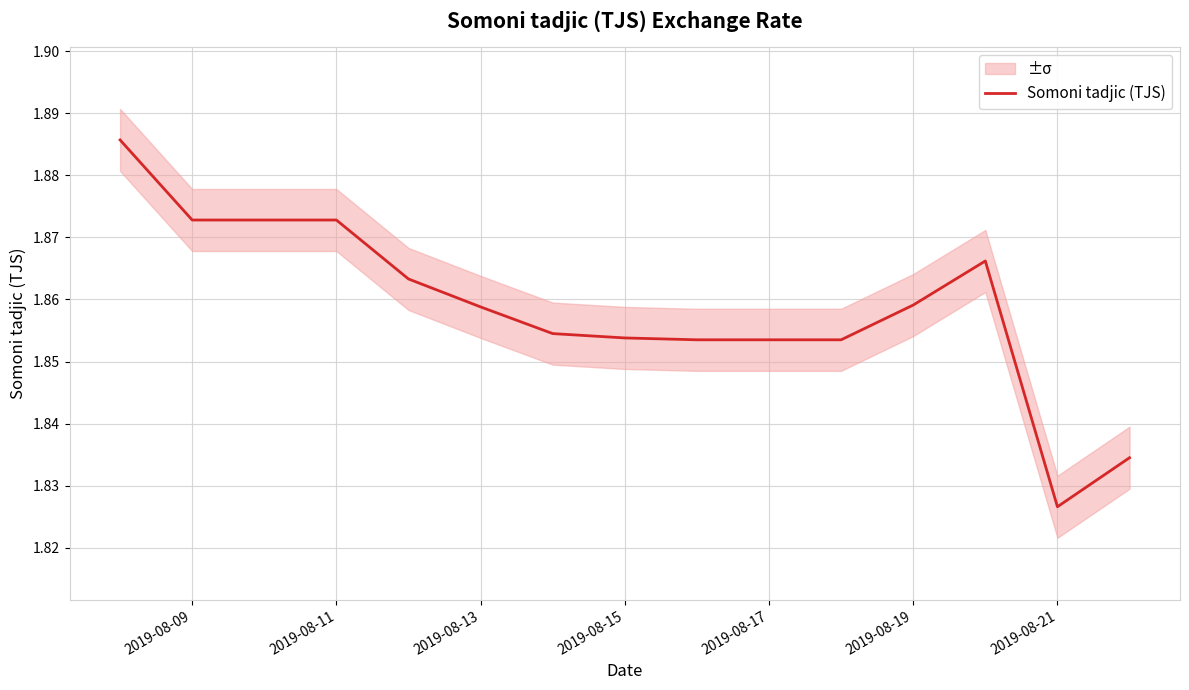

Is it true that Somoni tadjic (TJS) equals 2.7 at 2019-08-19?

False